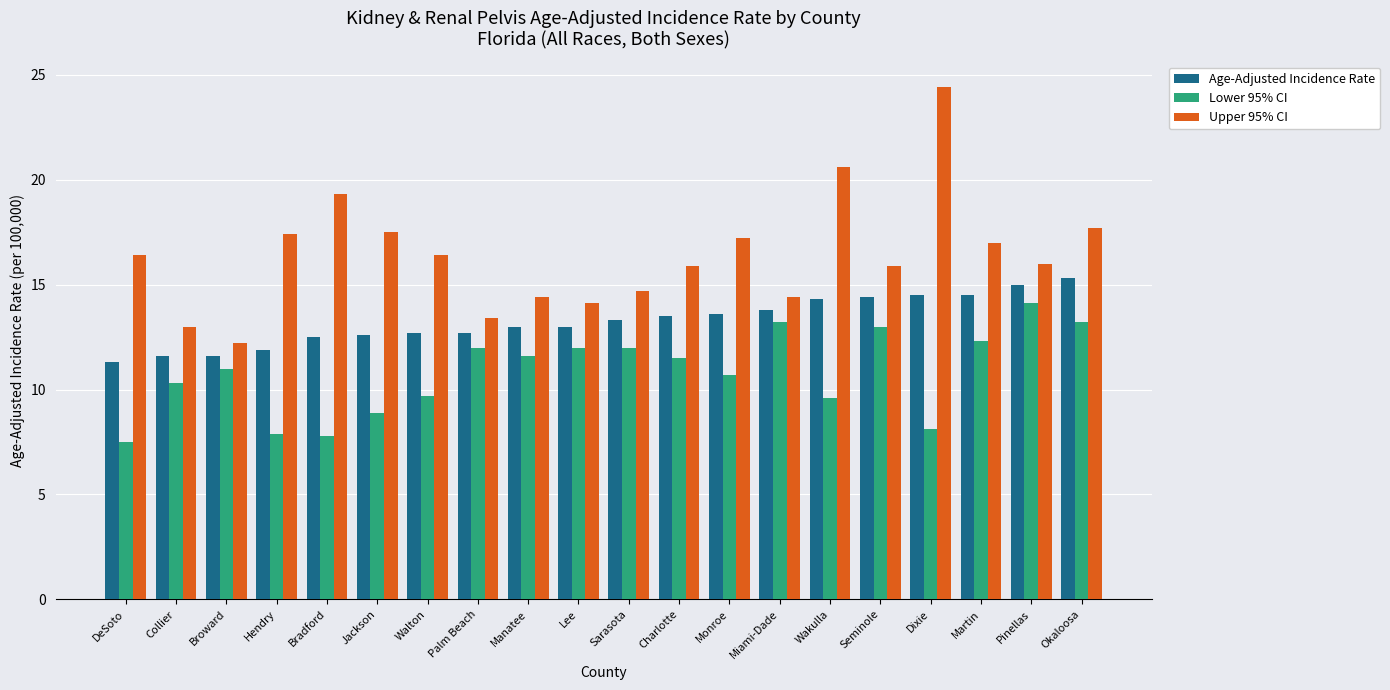

What is the approximate value of Upper 95% CI at Manatee?

14.4